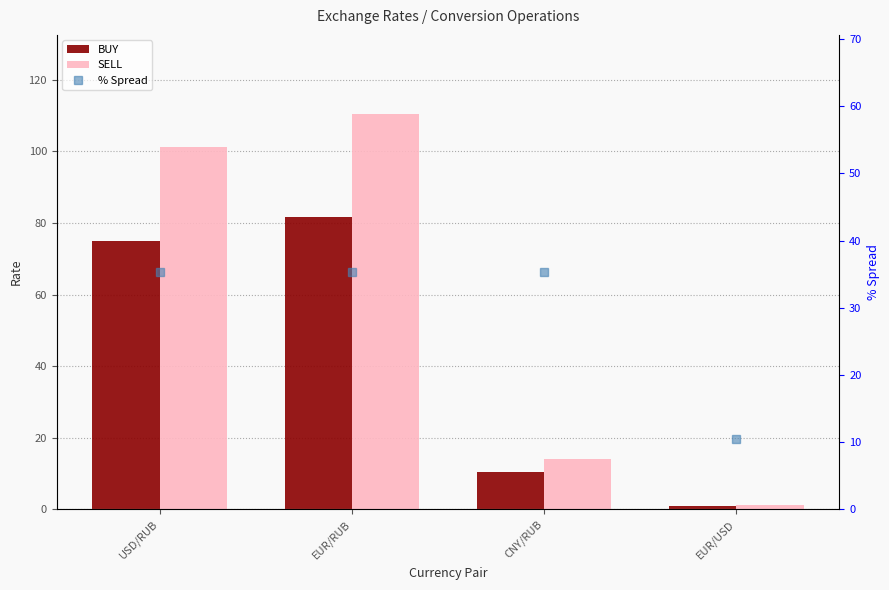

At which label is % Spread closest to 22?

EUR/USD